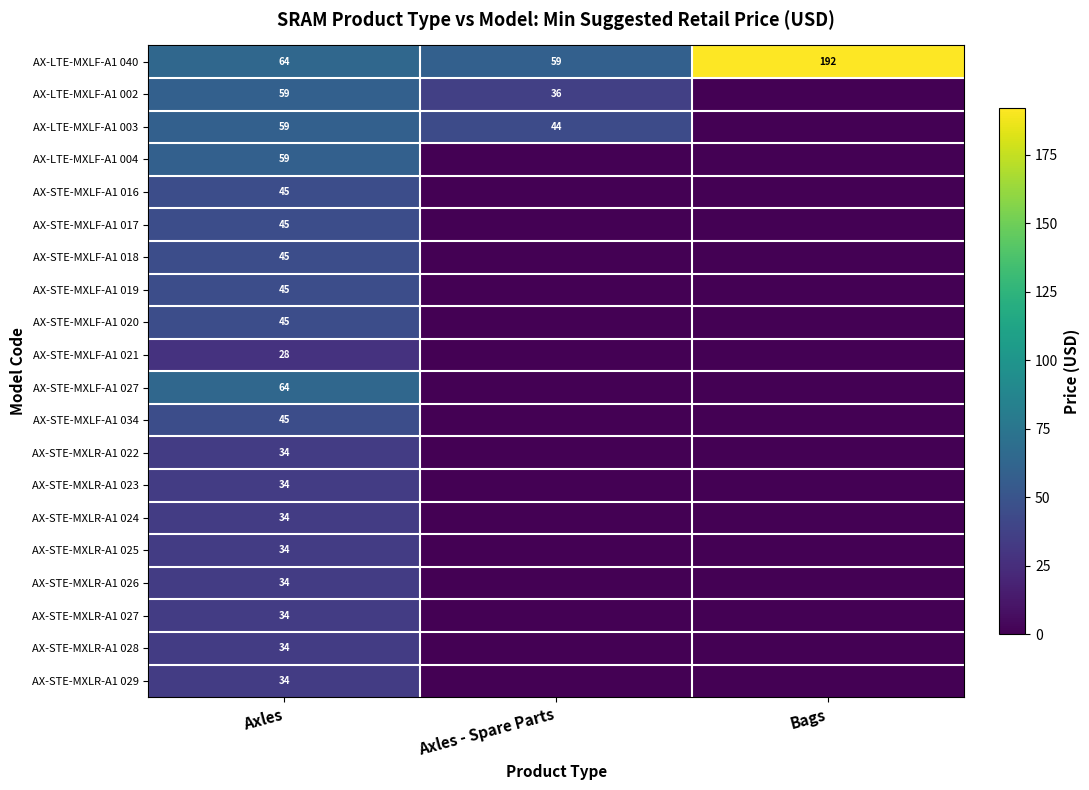

The AX-LTE-MXLF-A1 002 series shows 36 at Axles - Spare Parts. True or false?

True